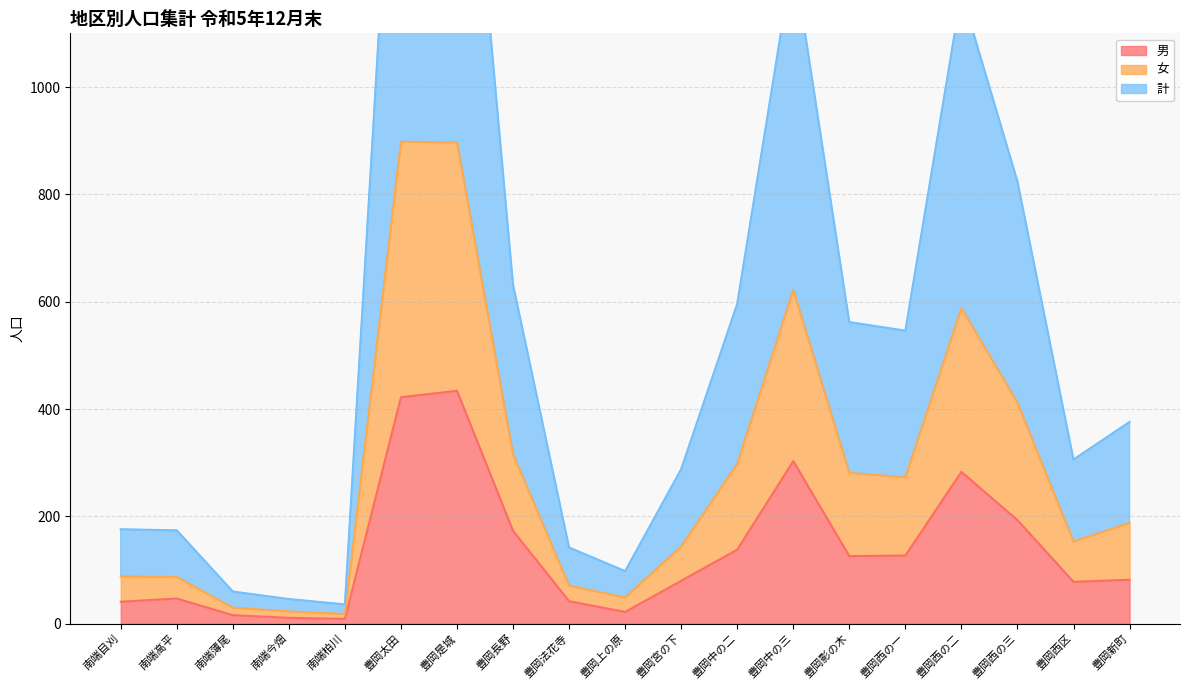

What is the average value of the 計 series?

572